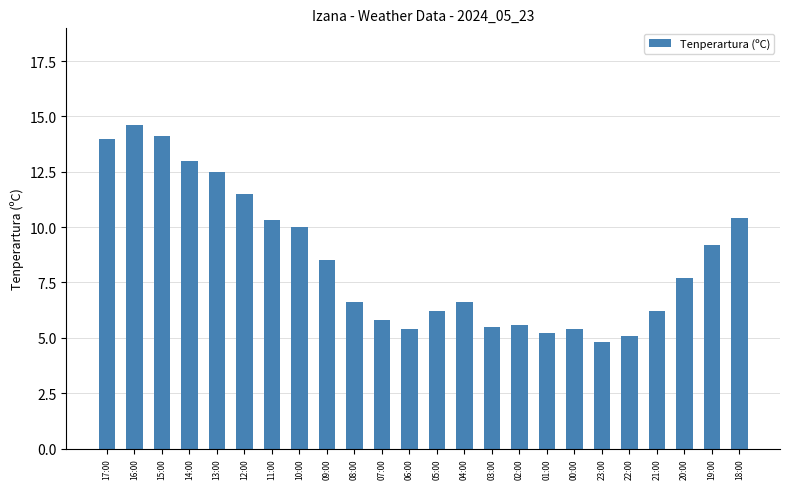

At which label does the data first exceed 7?

17:00